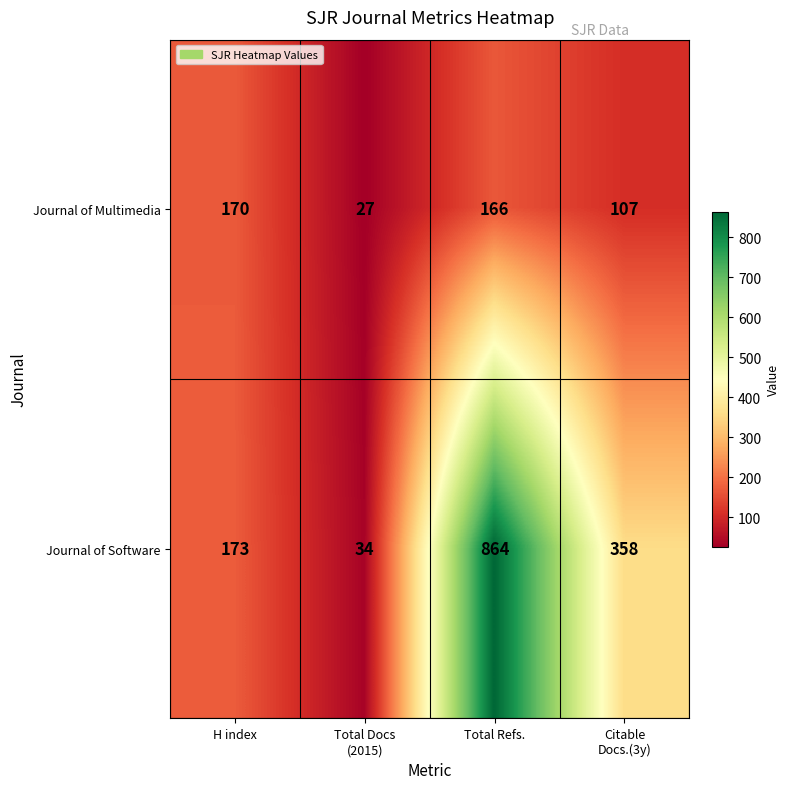

Read the Journal of Multimedia value at Total Refs..

166